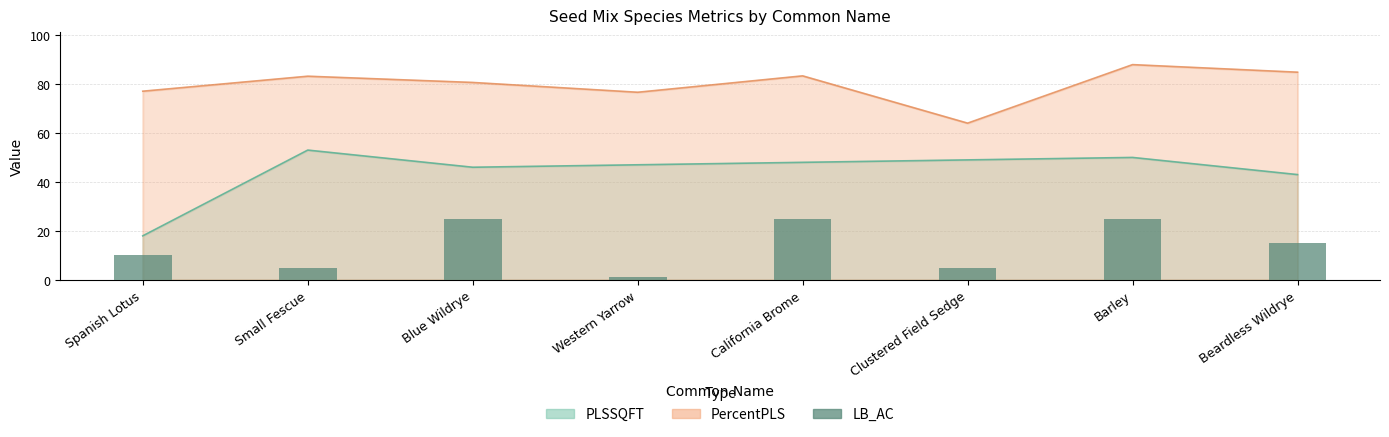

What is the label of the 6th bar from the left?

Clustered Field Sedge